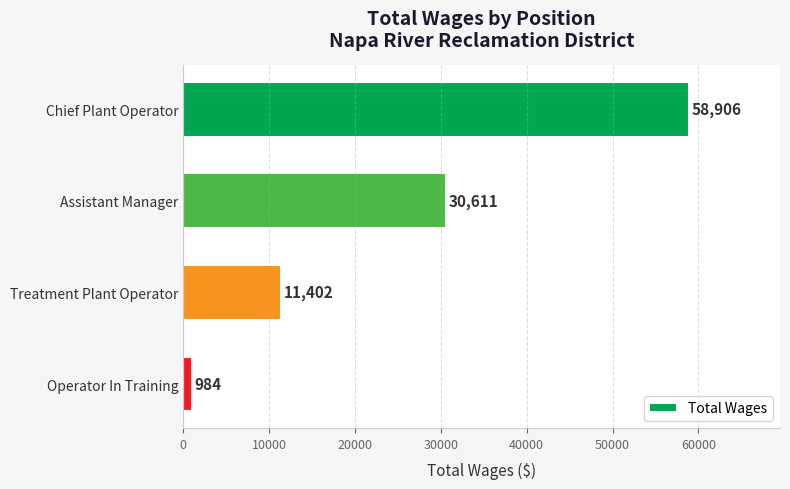

At which category does the chart reach its minimum across all series?

Operator In Training